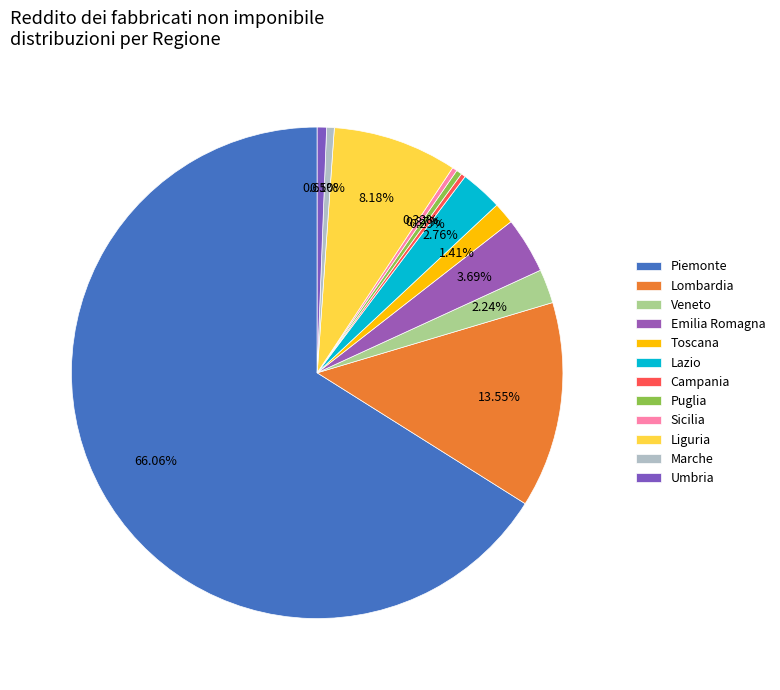

What is the change in value from Emilia Romagna to Puglia?

-1056